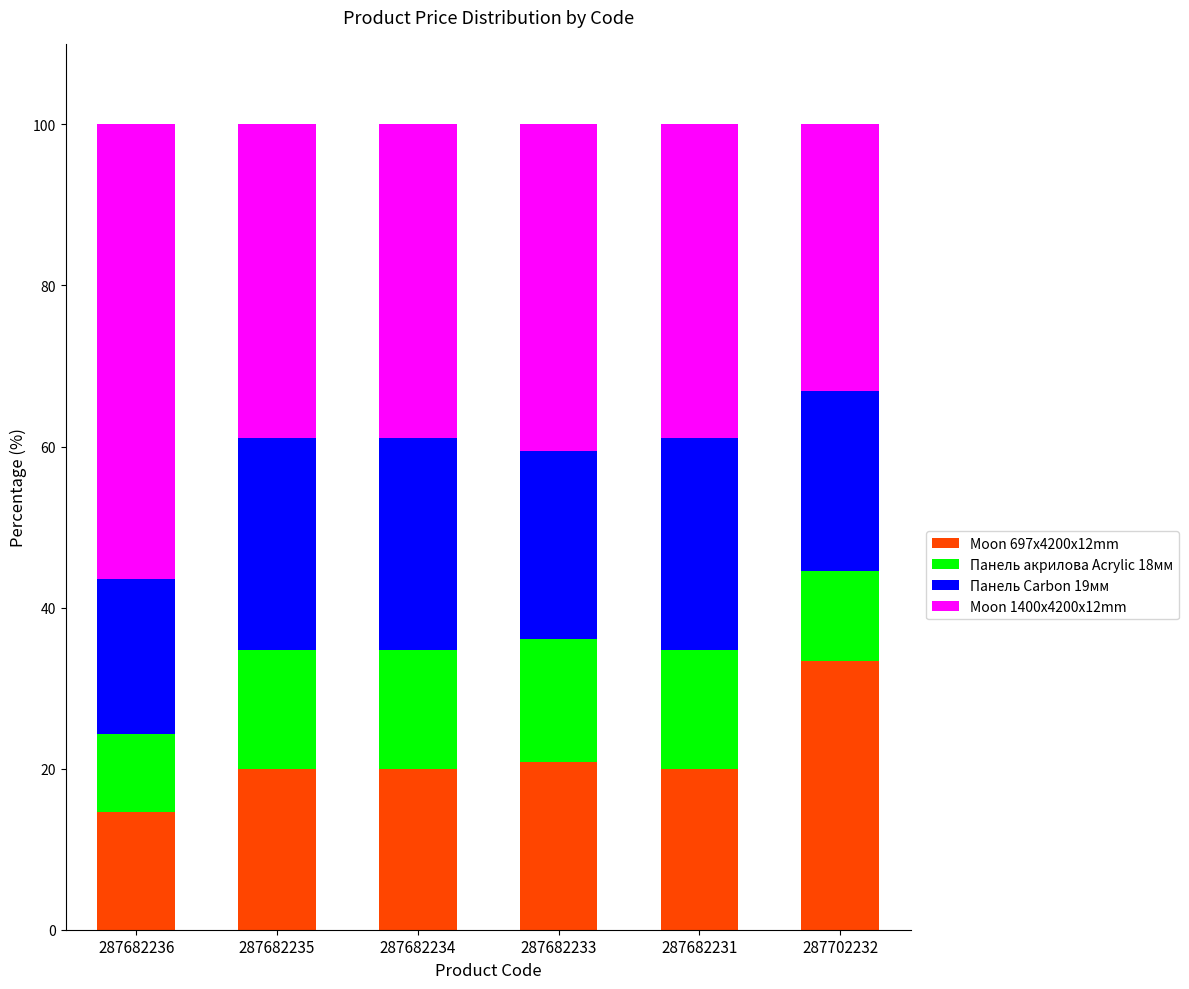

What is the total value across all series at 287682234?

100.0